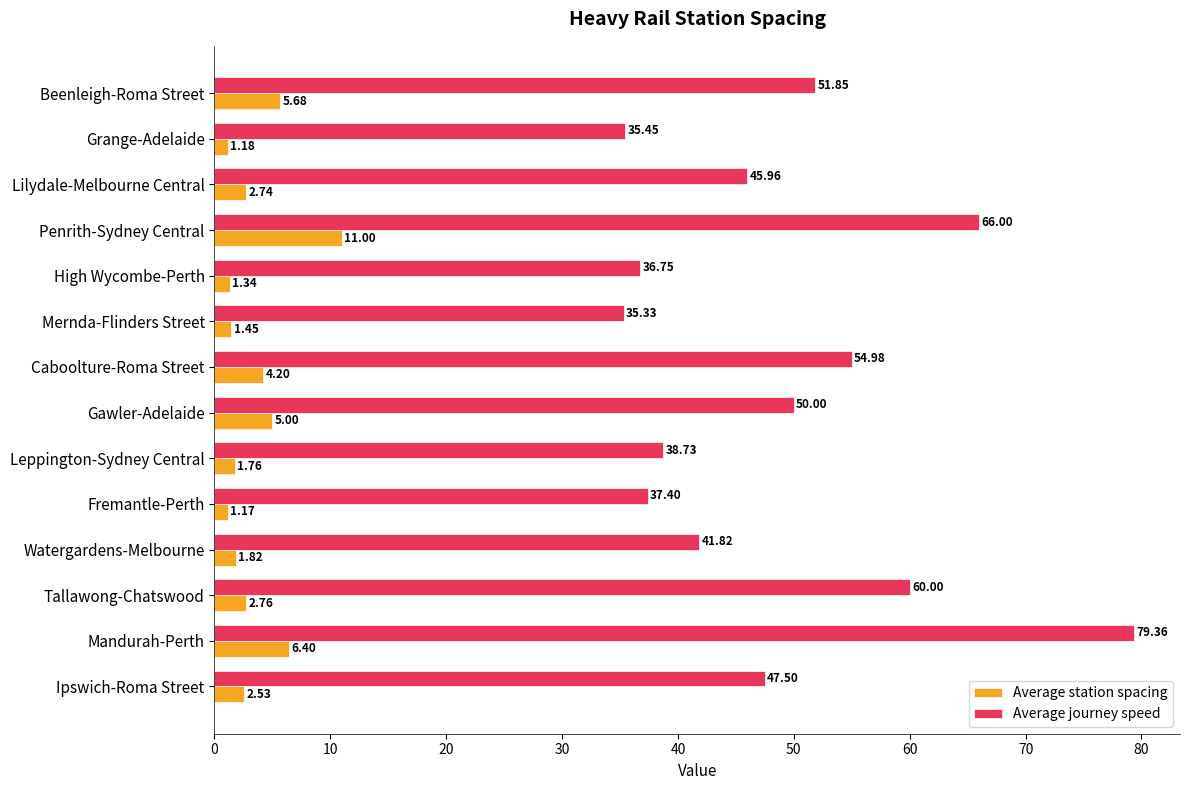

At which label does Average station spacing reach its minimum?

Fremantle-Perth